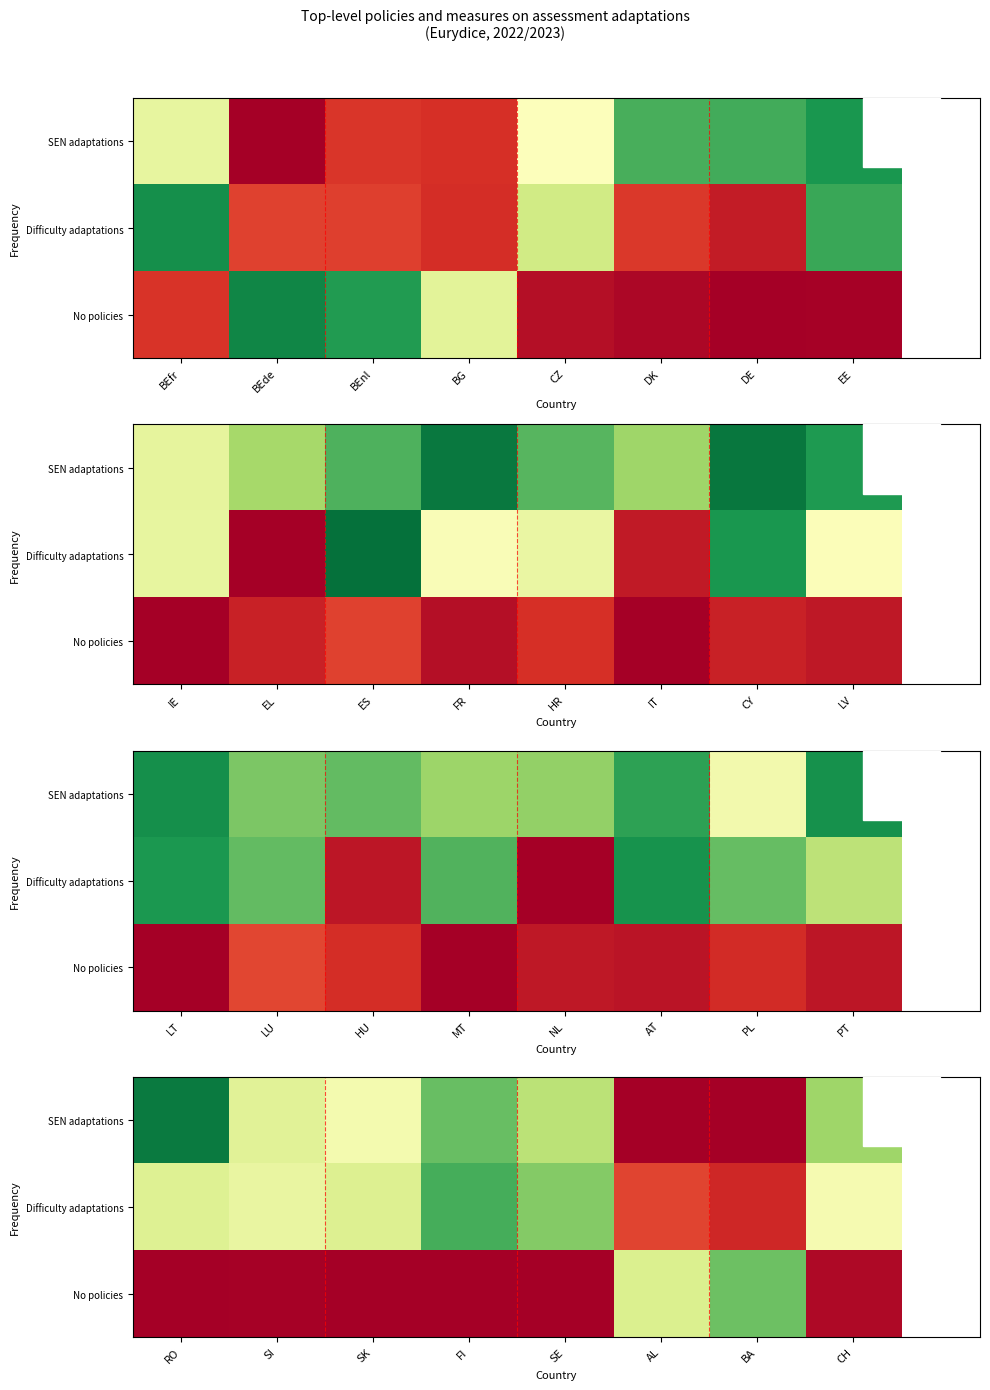

True or false: SEN adaptations has a value of 0.3 at BA.

False